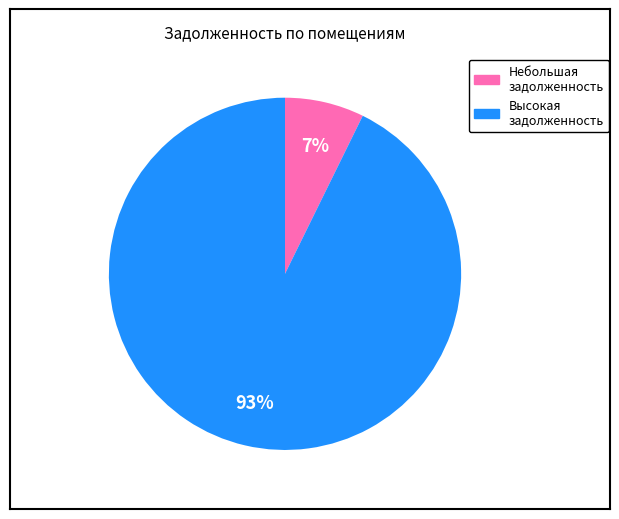

Is there a majority slice in this chart?

Yes